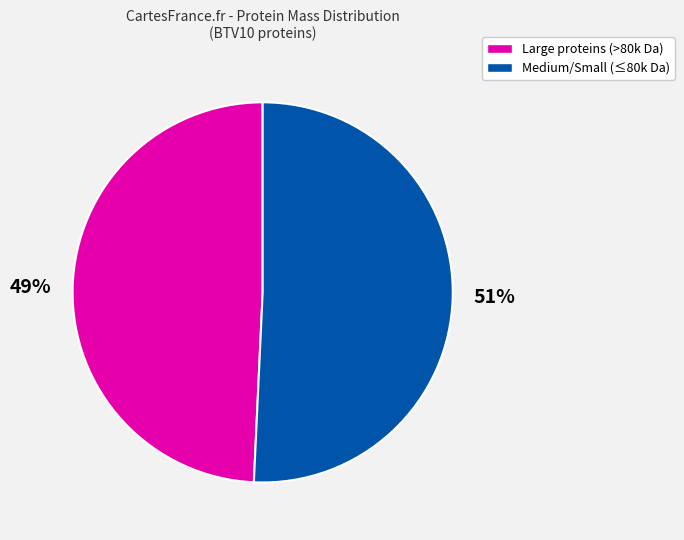

To the nearest percent, what is the average slice percentage?

50%